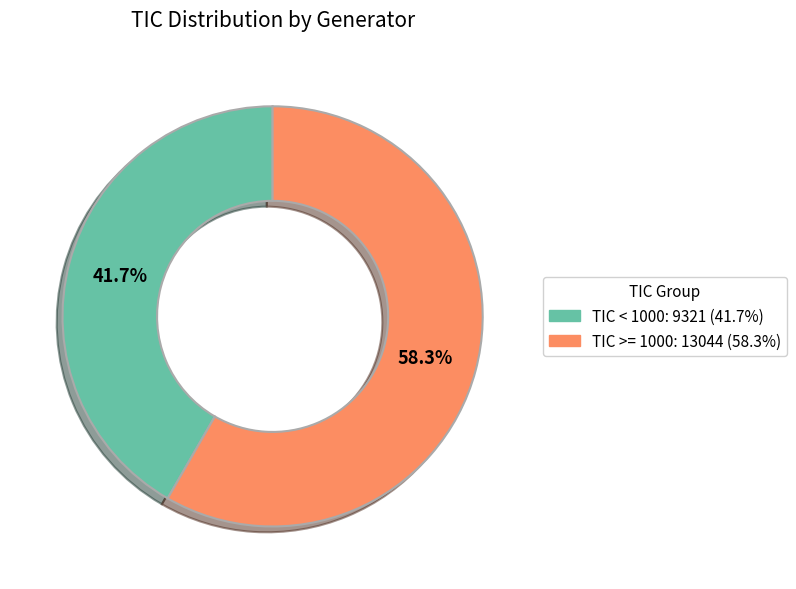

Does any single category account for the majority?

Yes